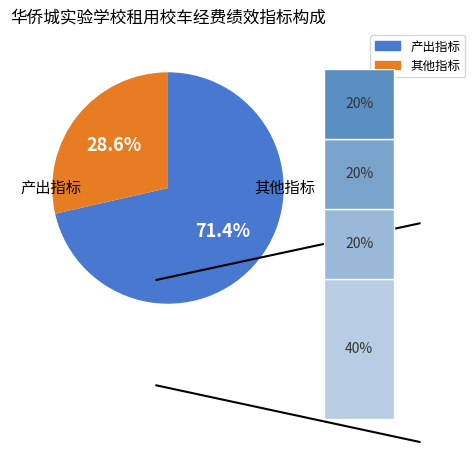

To the nearest percent, what portion does 资金支付及时率 represent?

13%